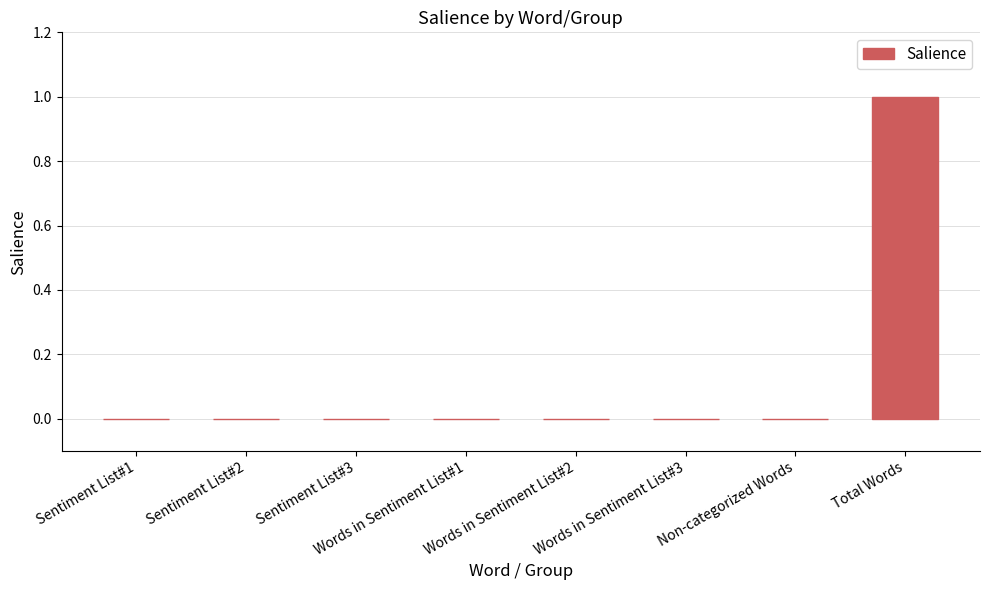

Which category has the highest value across all series?

Total Words